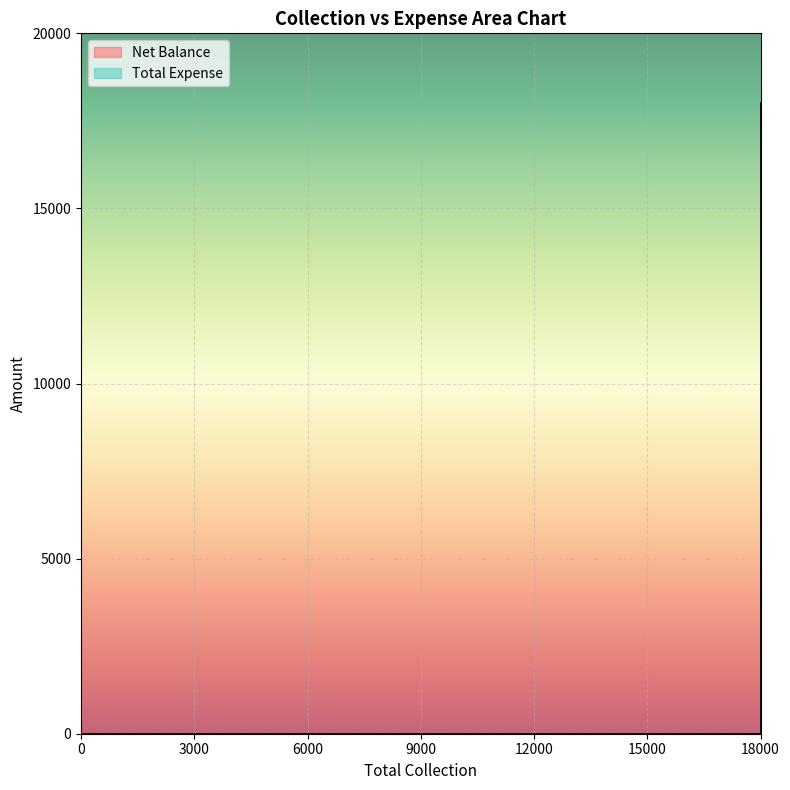

What is the label of the 1st point from the right?

Grand Total